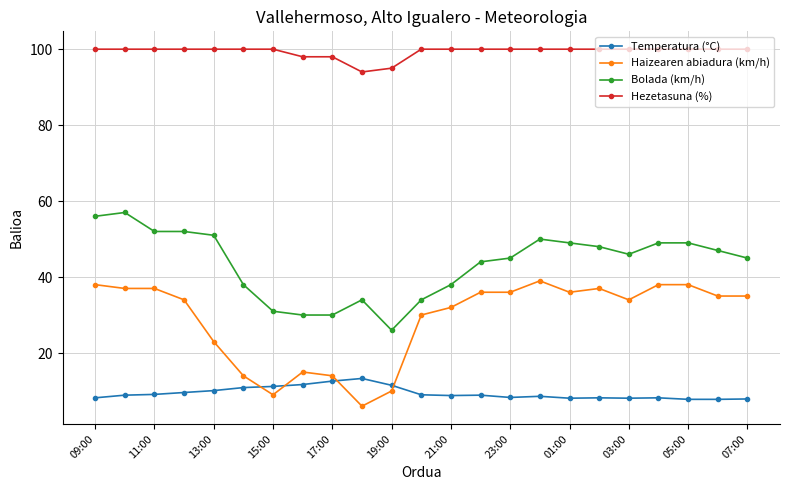

What is the average value of the Bolada (km/h) series?

43.5